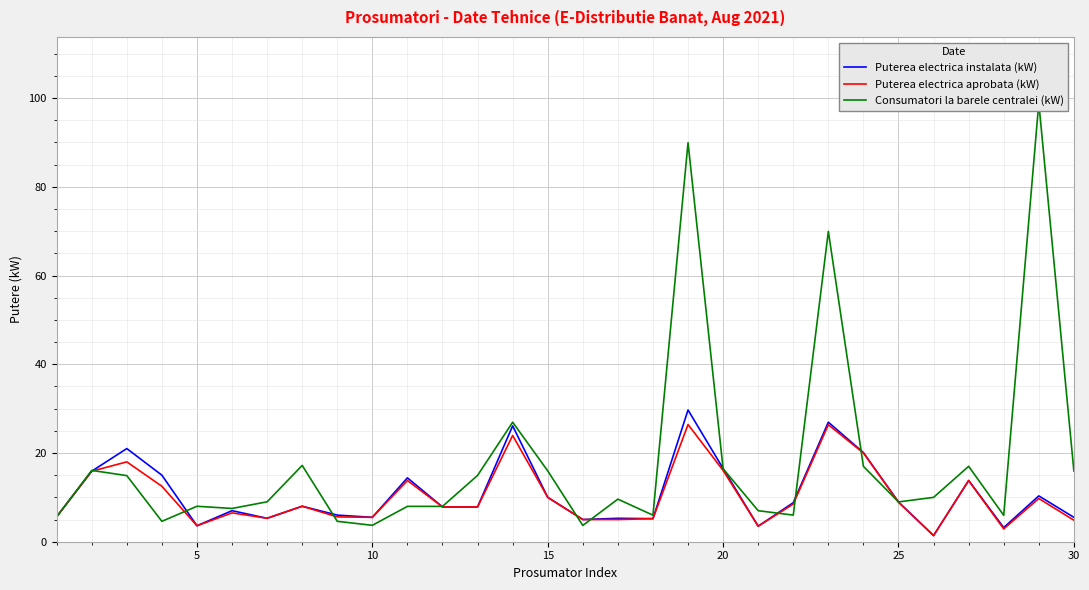

True or false: Puterea electrica aprobata (kW) has a value of 4.1 at 20.

False